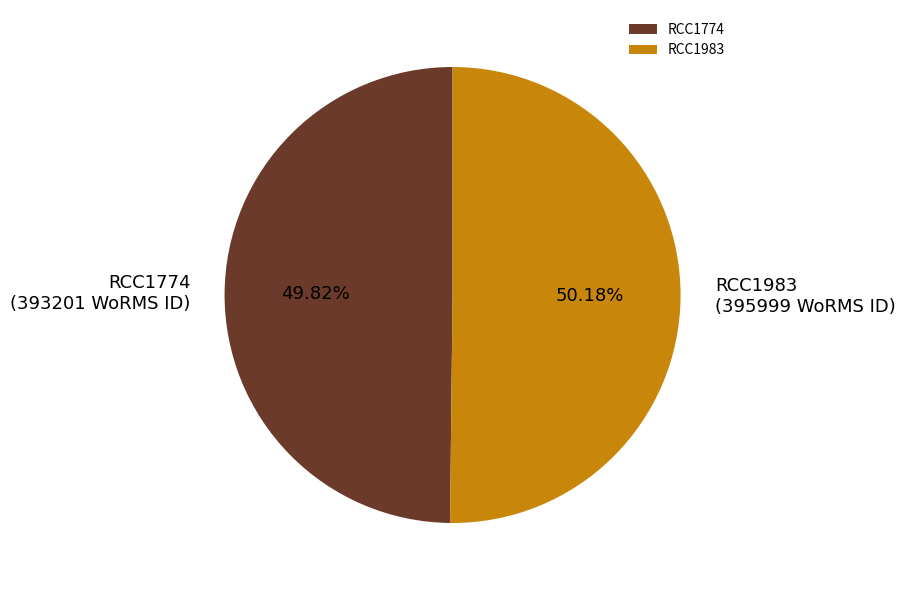

Is the sum of RCC1774 and RCC1983 greater than half?

Yes